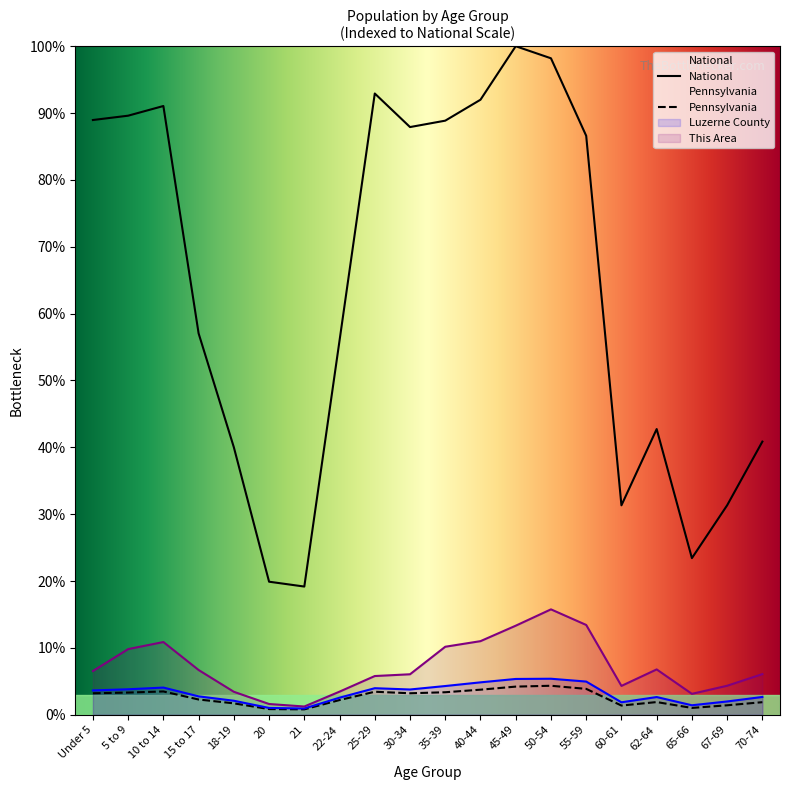

How many lines are shown in the chart?

4